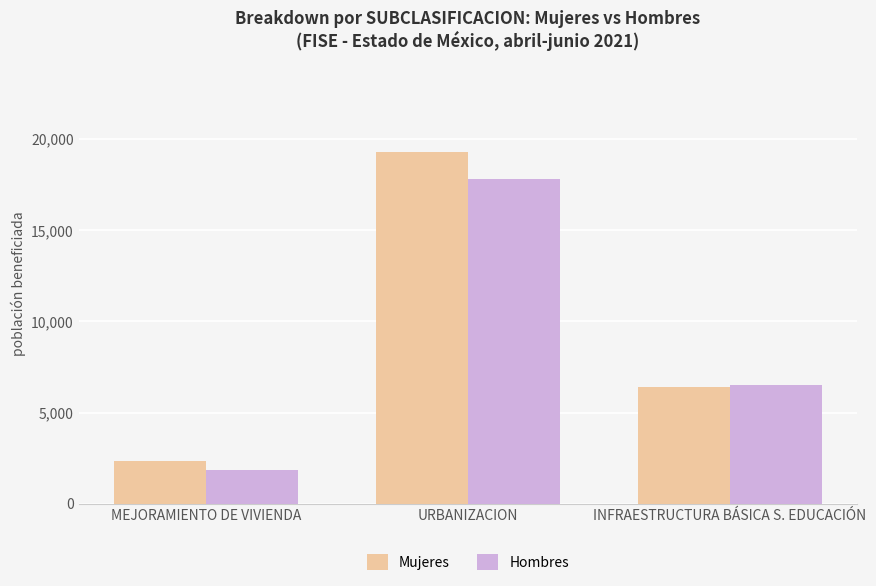

What value does the Hombres series have at MEJORAMIENTO DE VIVIENDA?

1850